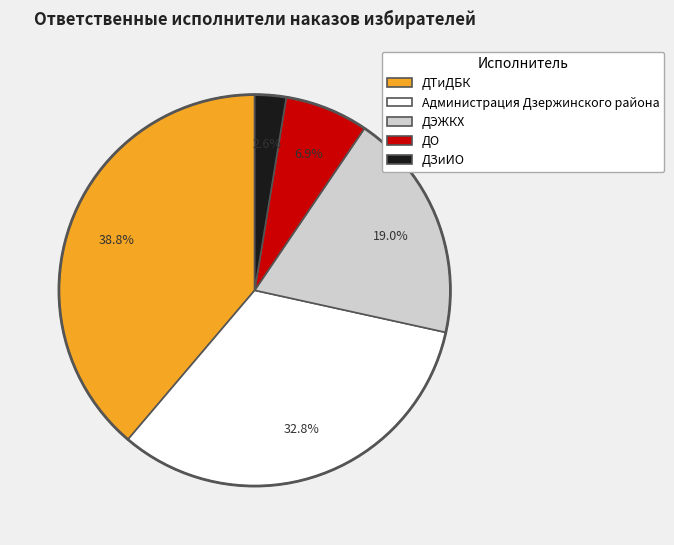

Rank the categories by value from lowest to highest.

ДЗиИО, ДО, ДЭЖКХ, Администрация Дзержинского района, ДТиДБК